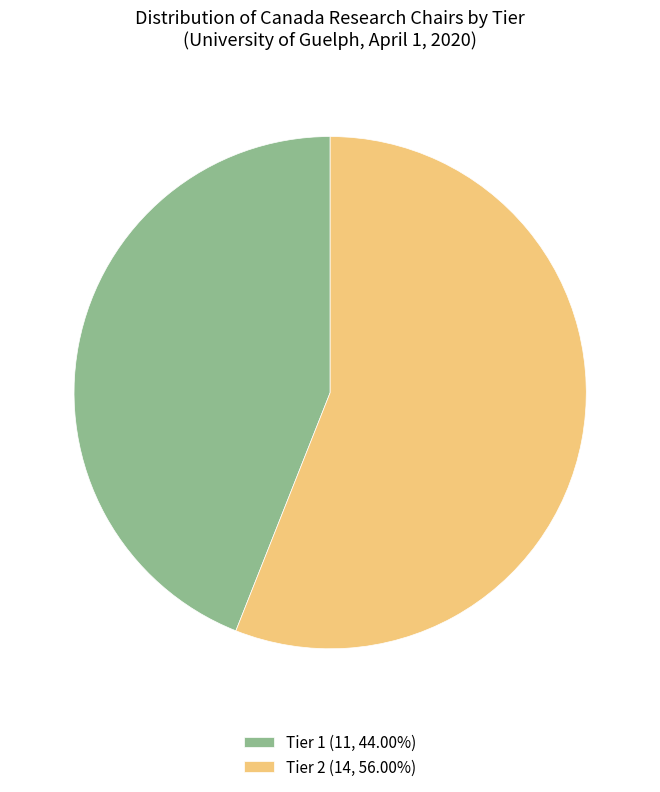

Approximately how many times larger is the value at Tier 1 (11, 44.00%) compared to Tier 2 (14, 56.00%)?

0.8